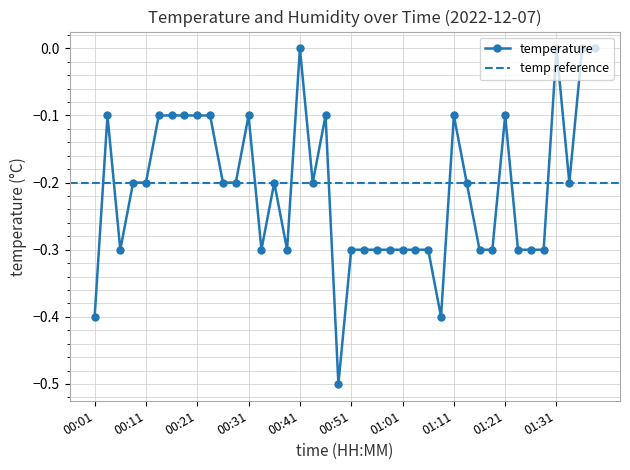

What is the average value?

-0.2